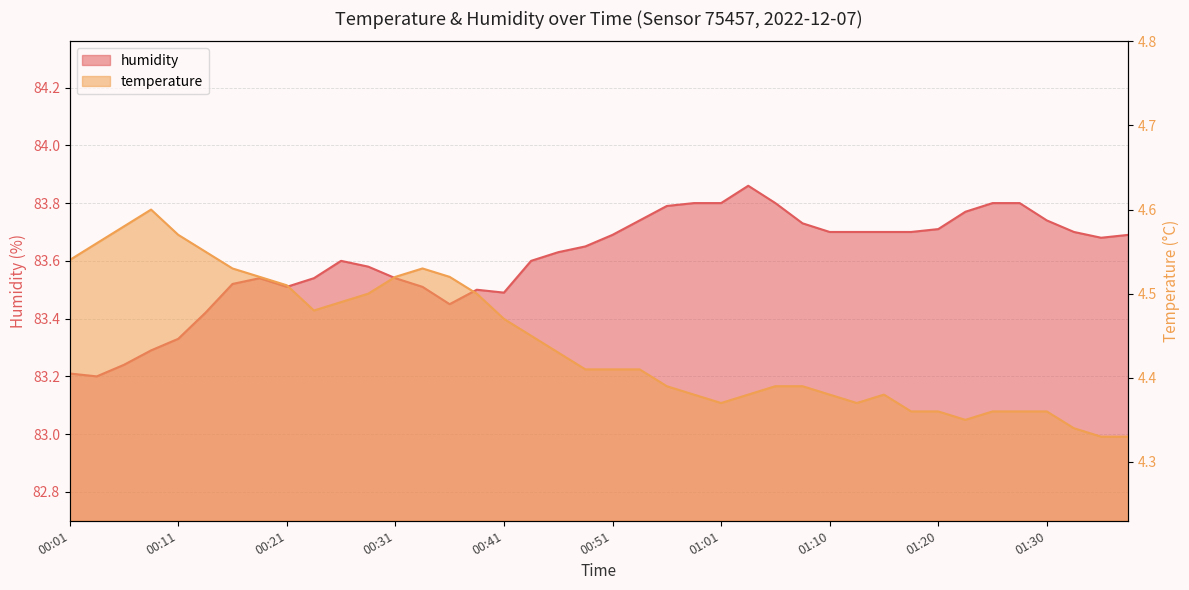

Where is humidity nearest to the value 83?

00:04